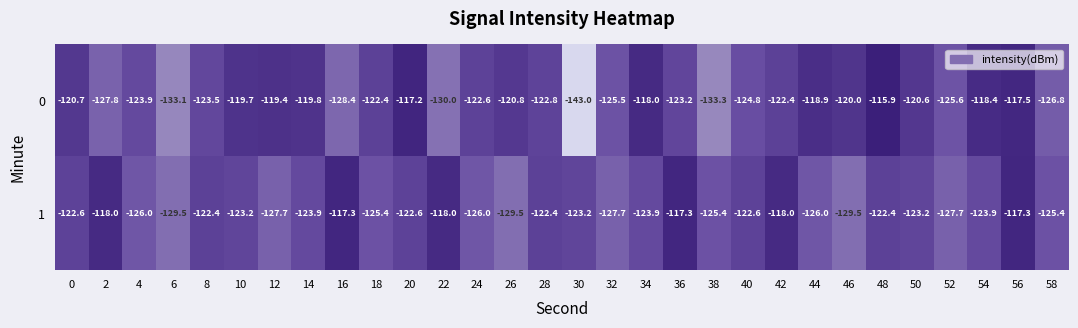

What is the spread (max minus min) of values at 0?

1.9